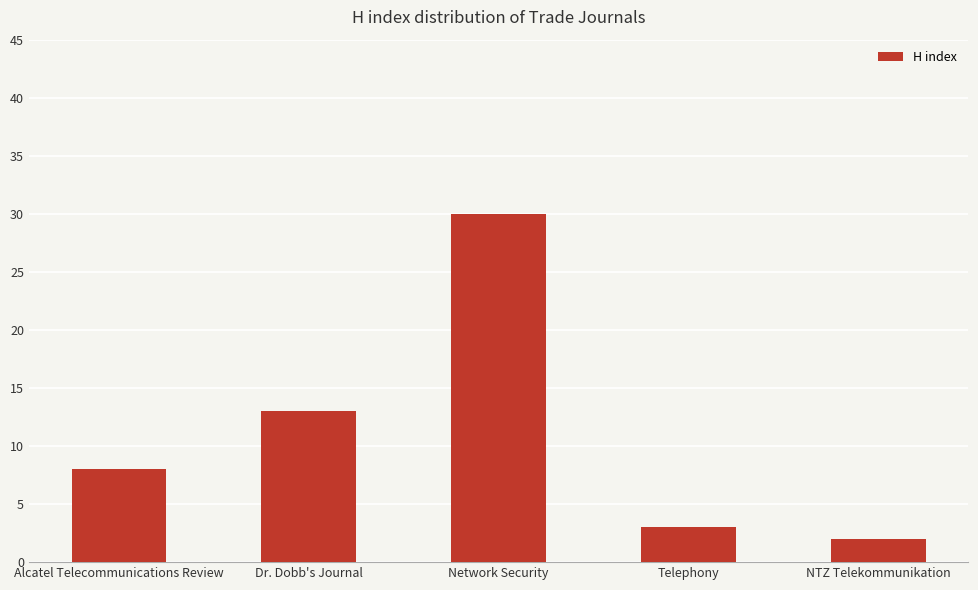

At which label is the value closest to 16?

Dr. Dobb's Journal